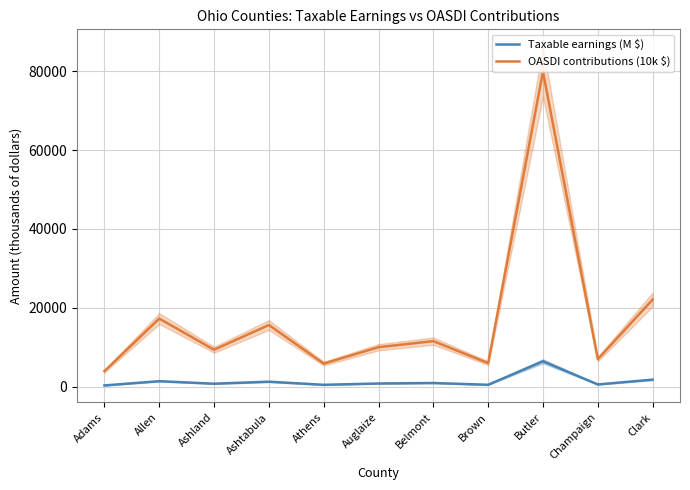

Which category has the highest value across all series?

Butler